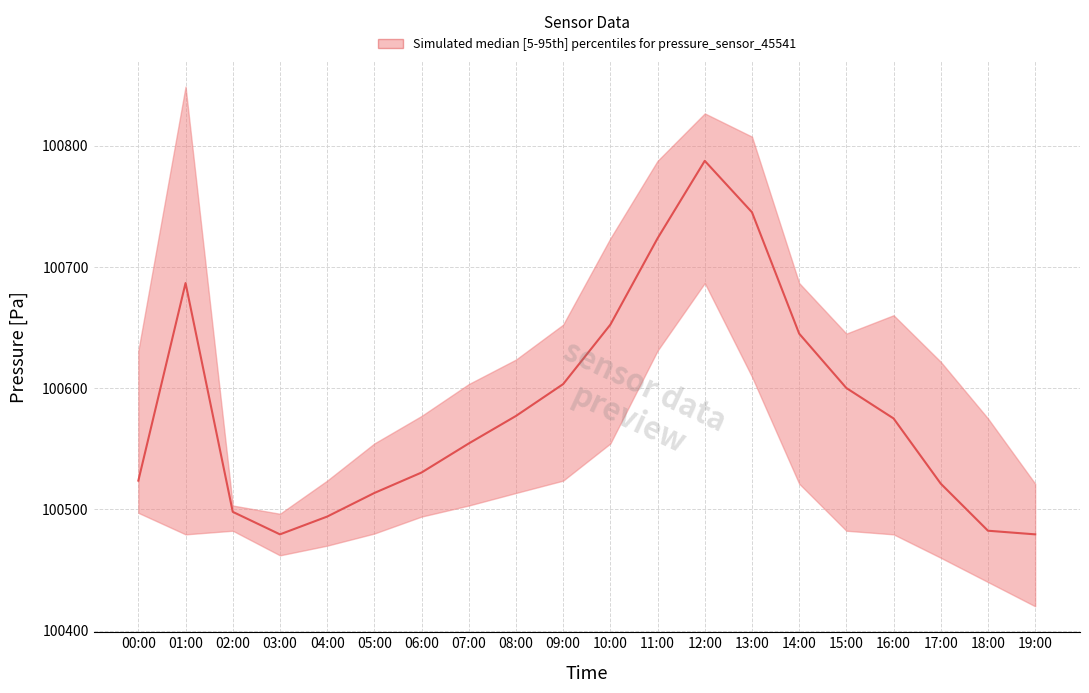

At which label does pressure_median first exceed 100574?

01:00